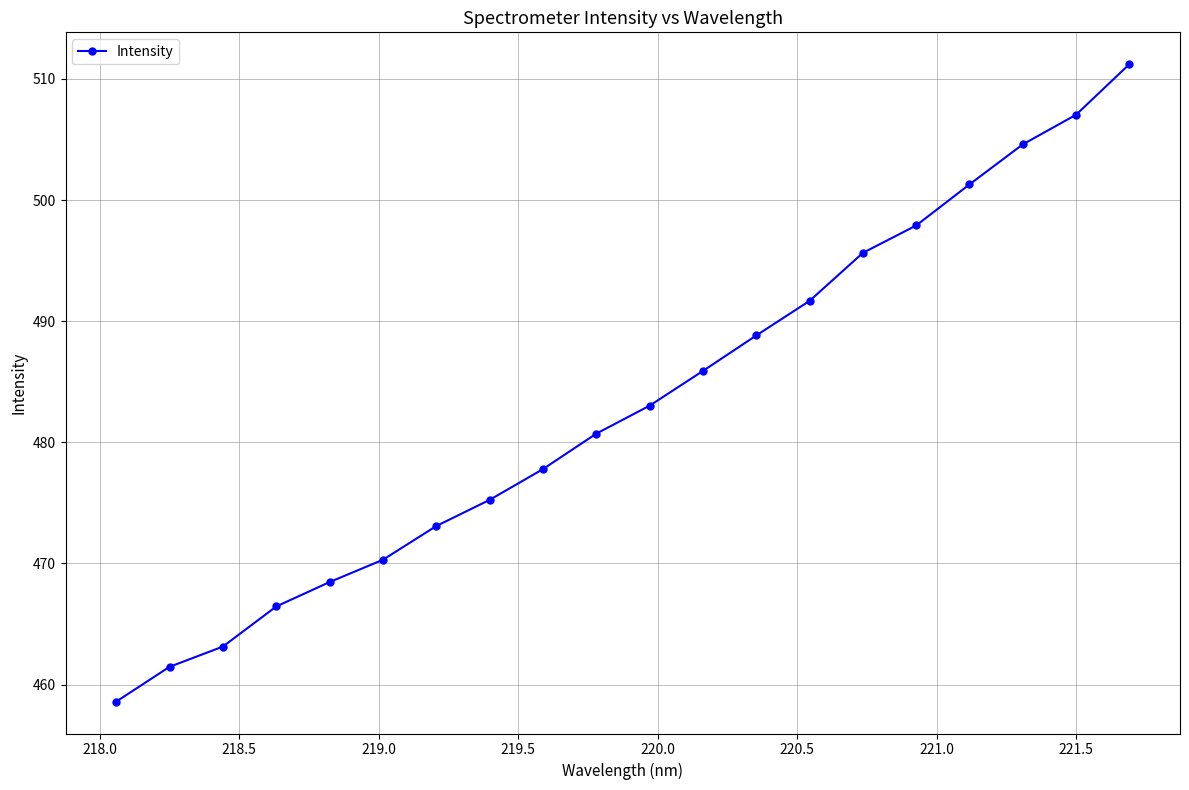

What is the smallest value displayed?

458.6